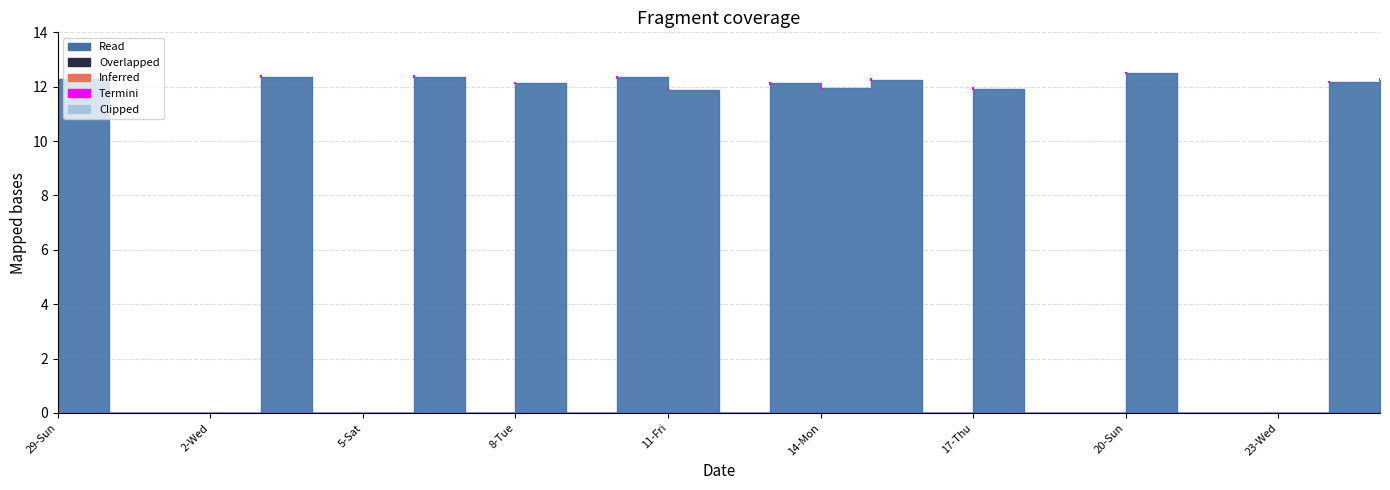

At which category does the chart reach its minimum across all series?

30-Mon